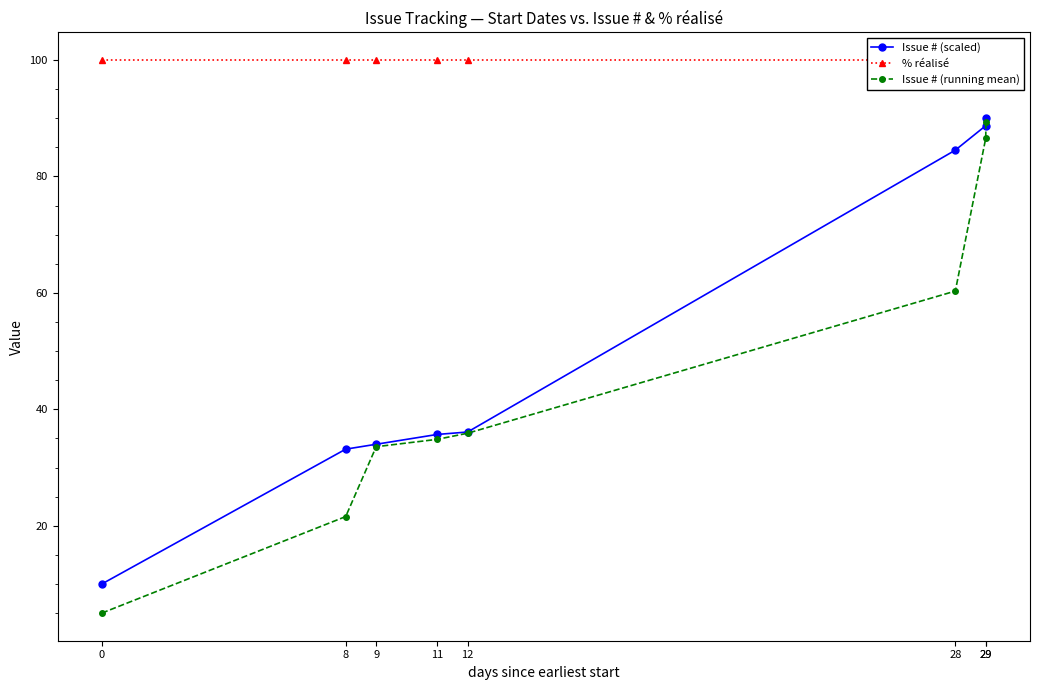

True or false: Issue # (scaled) and Issue # (running mean) cross at least once.

False